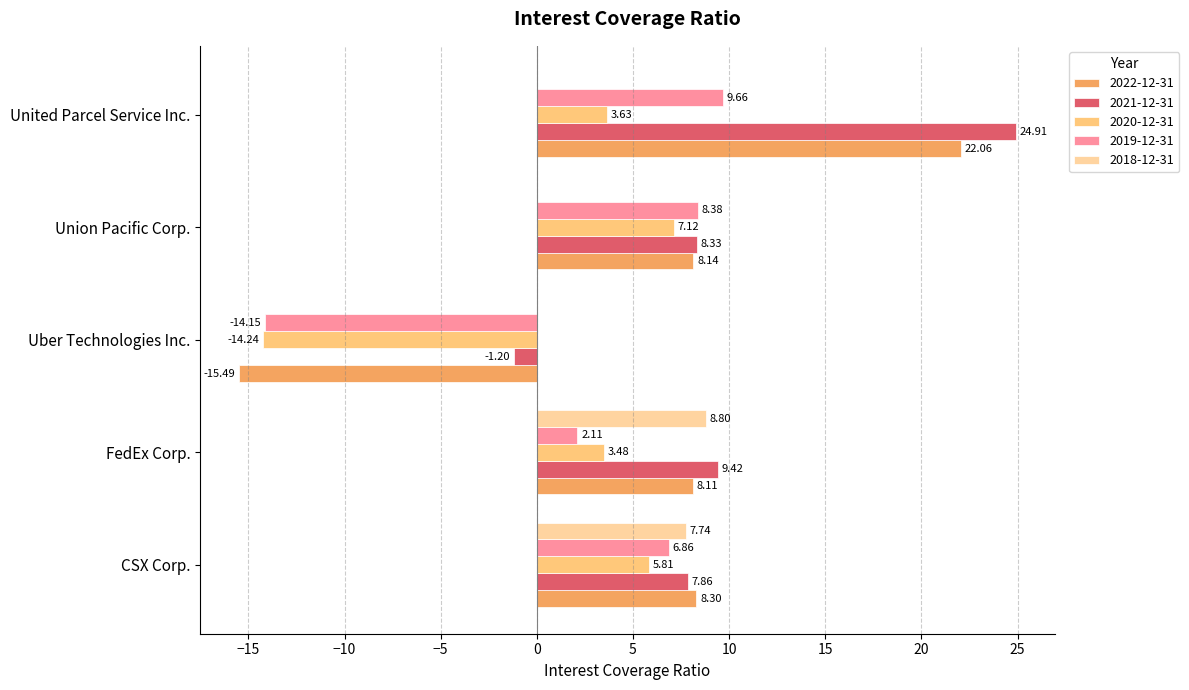

Between CSX Corp. and FedEx Corp., which series saw the biggest shift?

2019-12-31